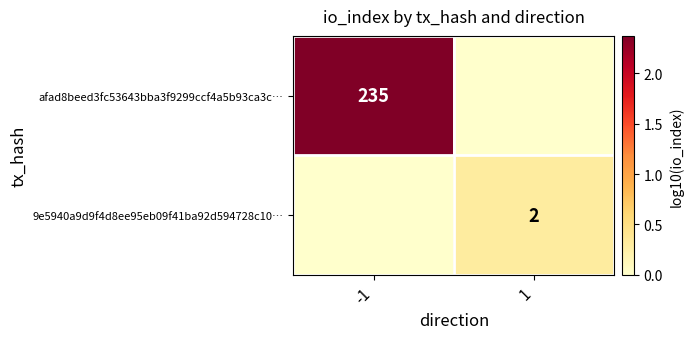

True or false: 9e5940a9d9f4d8ee95eb09f41ba92d594728c10… has a value of 2 at 1.

True